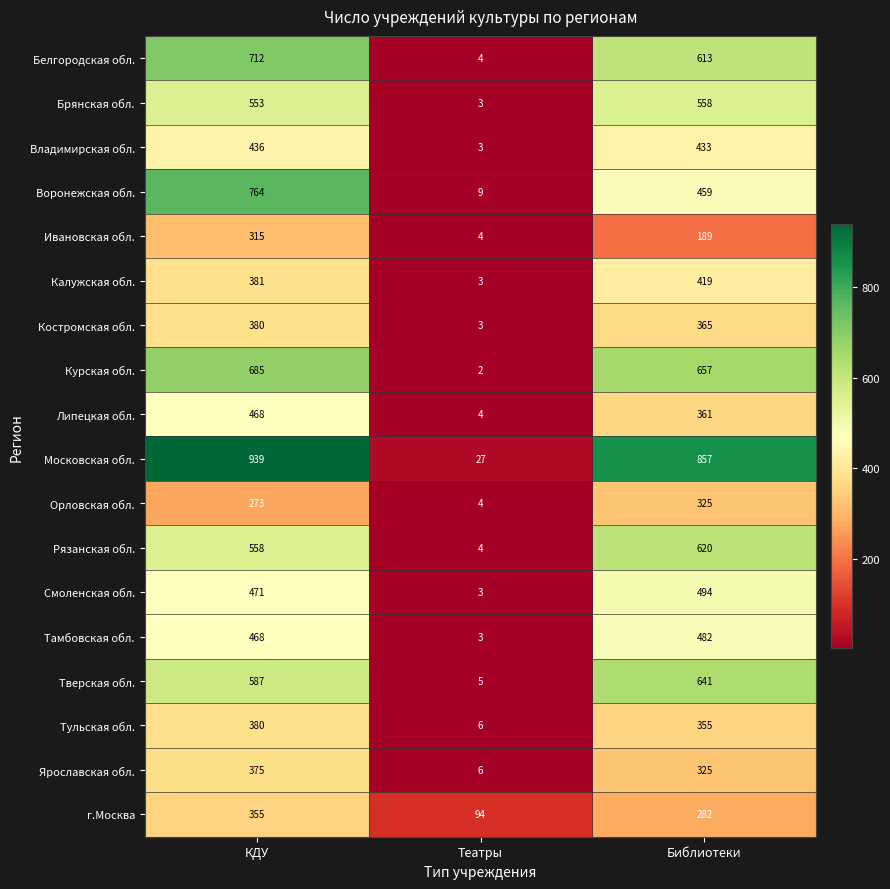

Is the value of Смоленская обл. at Театры greater than the value of Костромская обл. at КДУ?

No